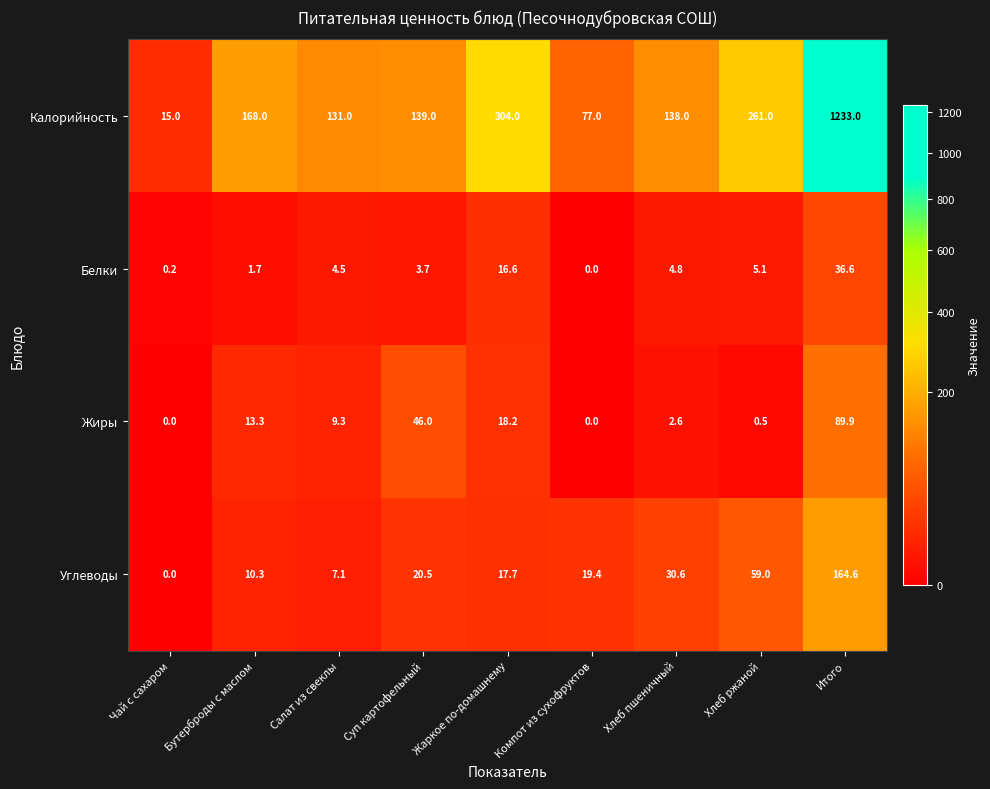

At Жаркое по-домашнему, list the series in order from smallest to largest.

Белки, Углеводы, Жиры, Калорийность